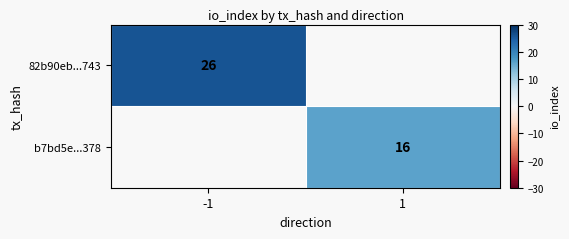

The value of 82b90eb...743 at -1 is 26. True or false?

True